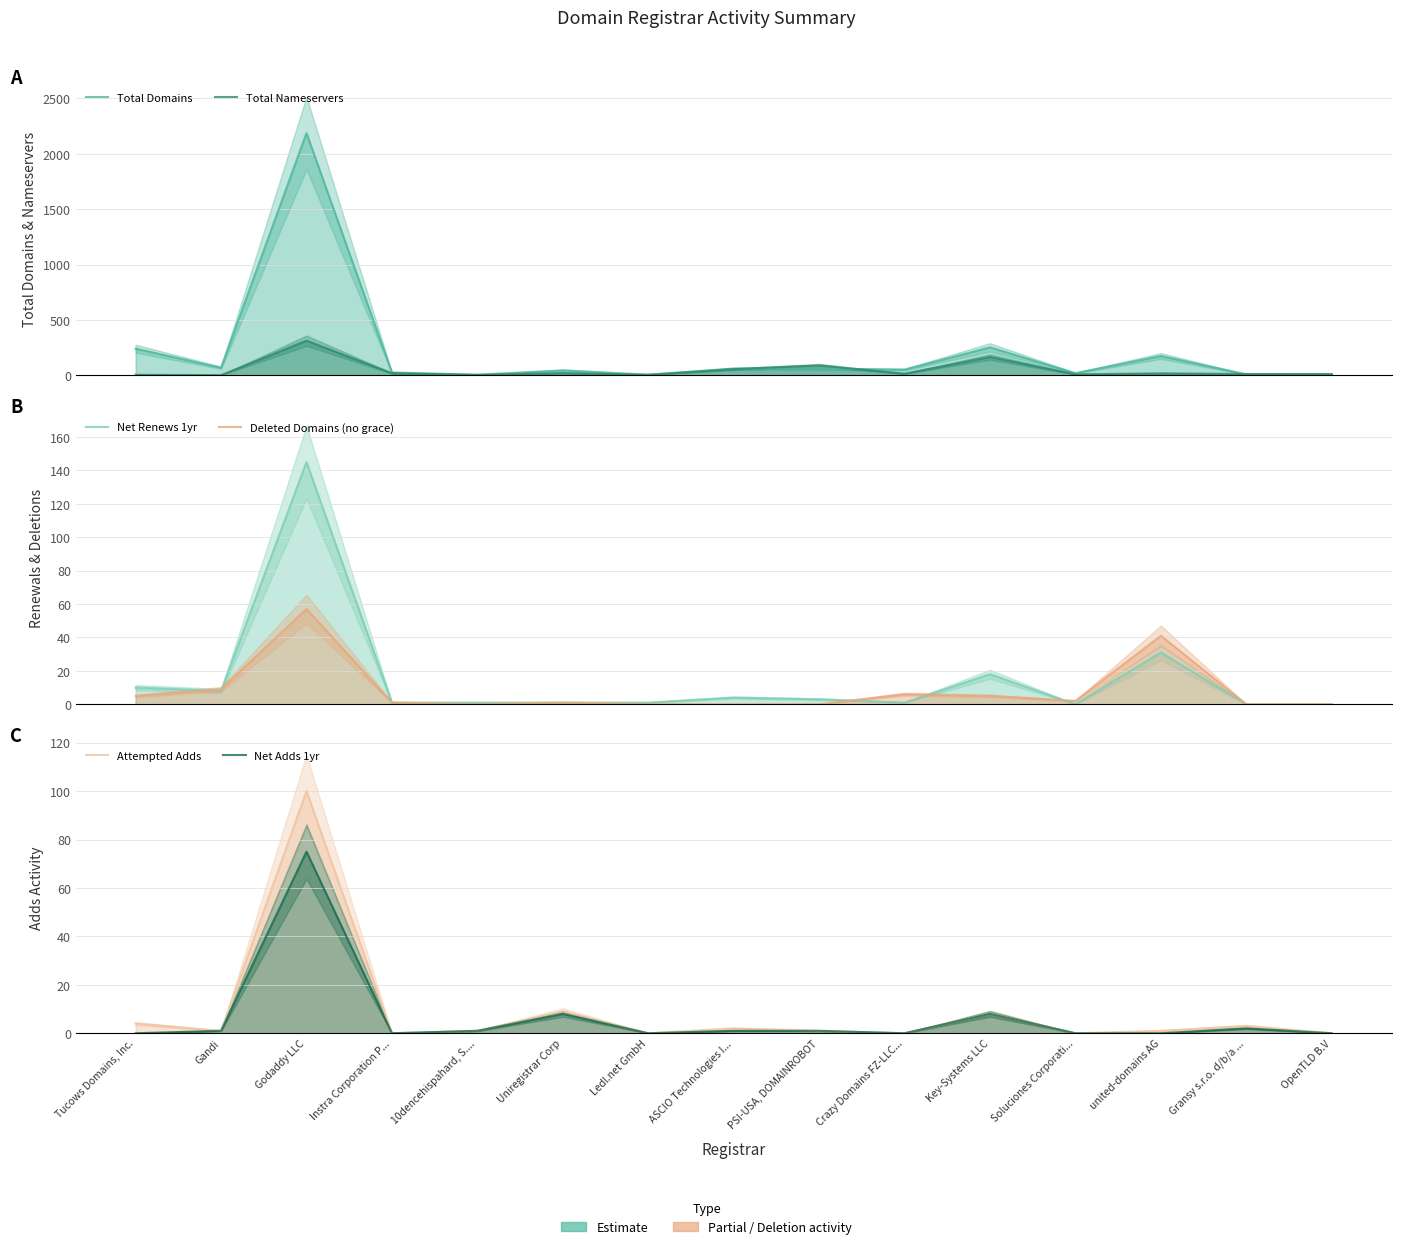

Which series has the largest total across all categories?

Total Domains